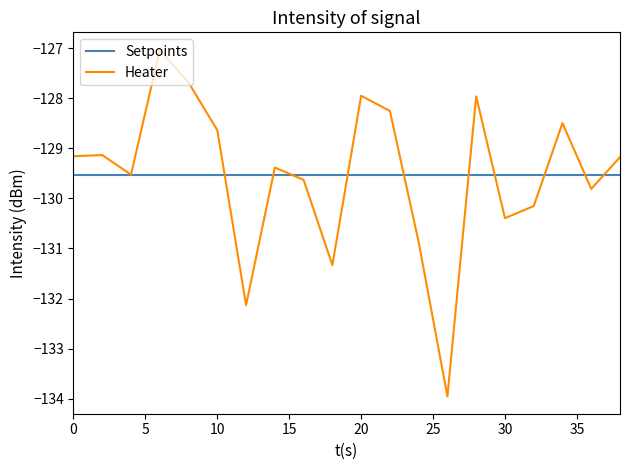

Does the chart have visible grid lines?

No